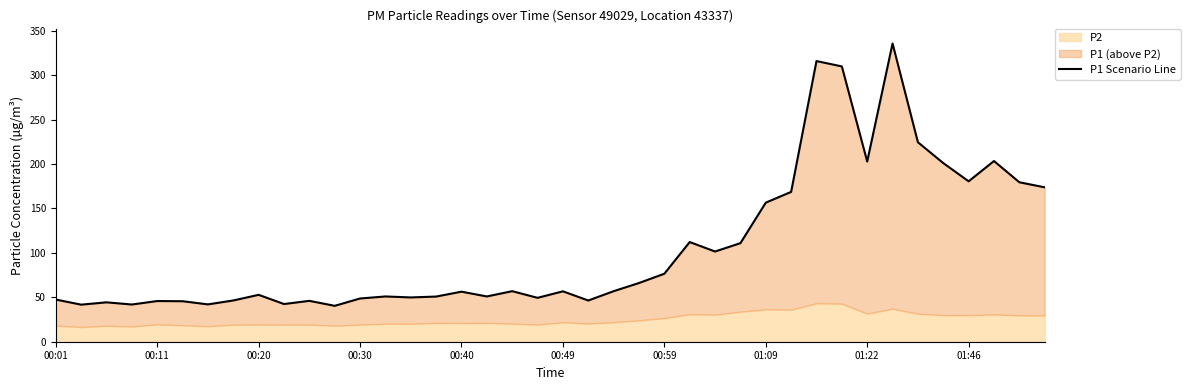

At which category does the chart reach its minimum across all series?

11